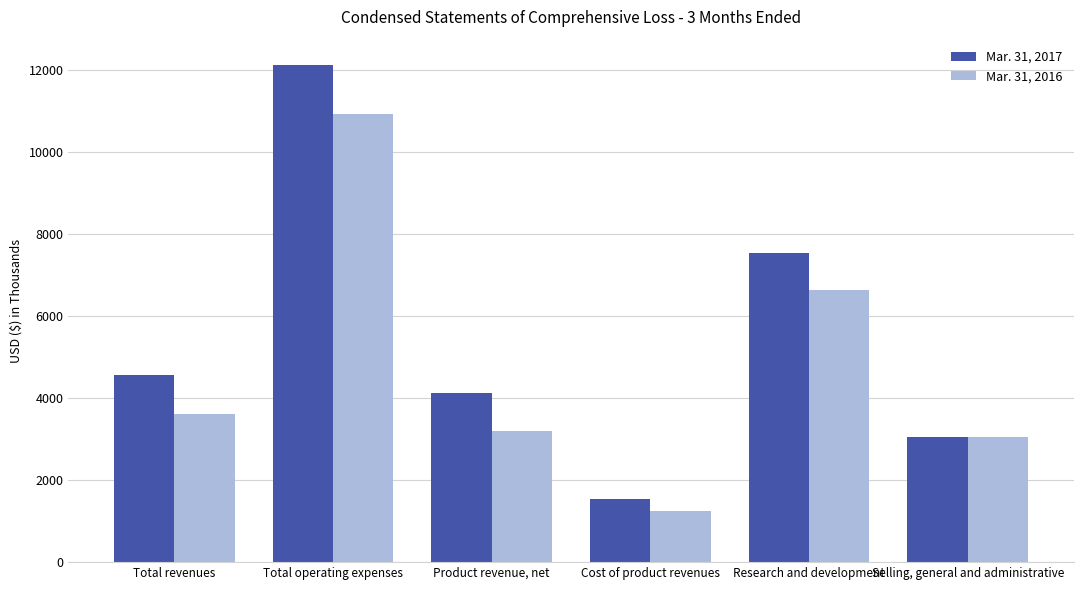

Which series has the largest total across all categories?

Mar. 31, 2017